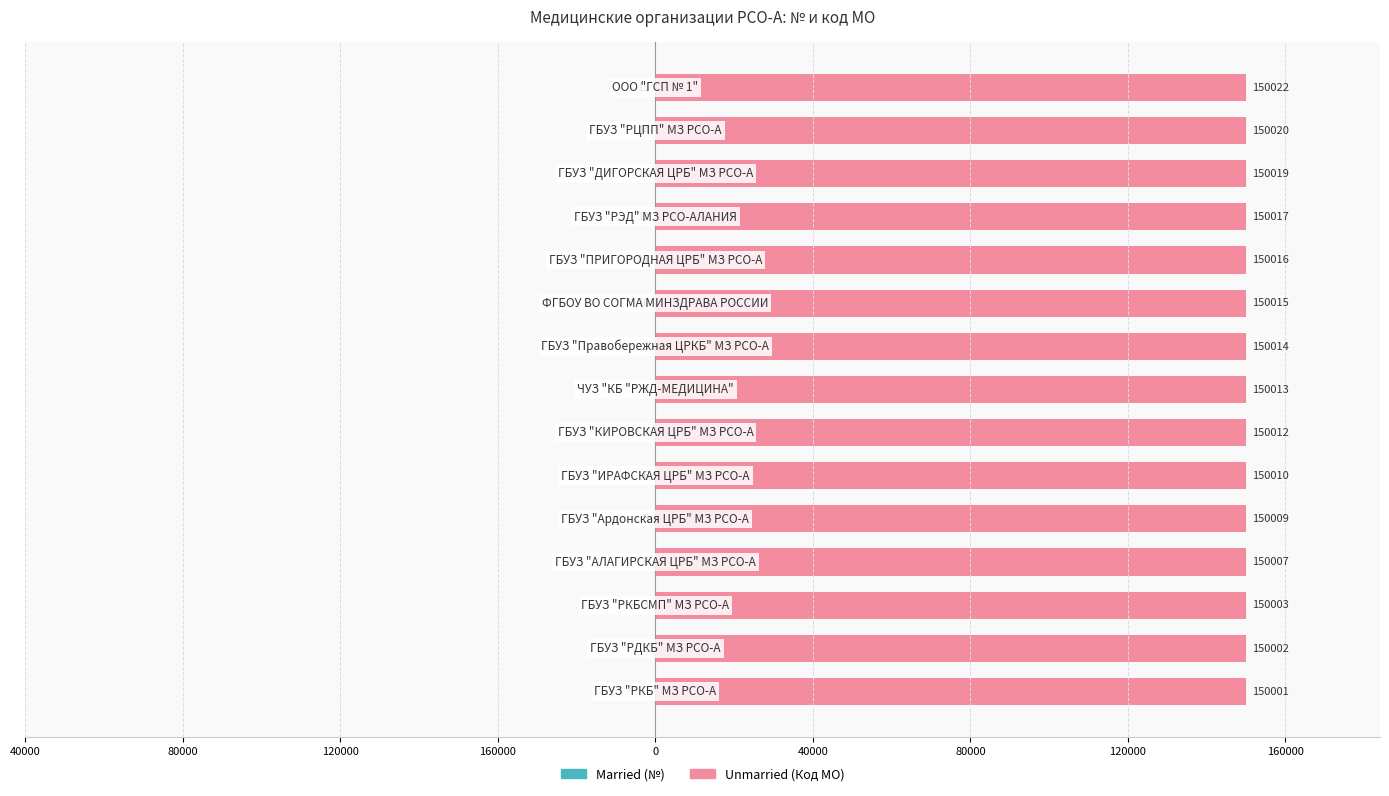

What is the sum of all Married values?

-120